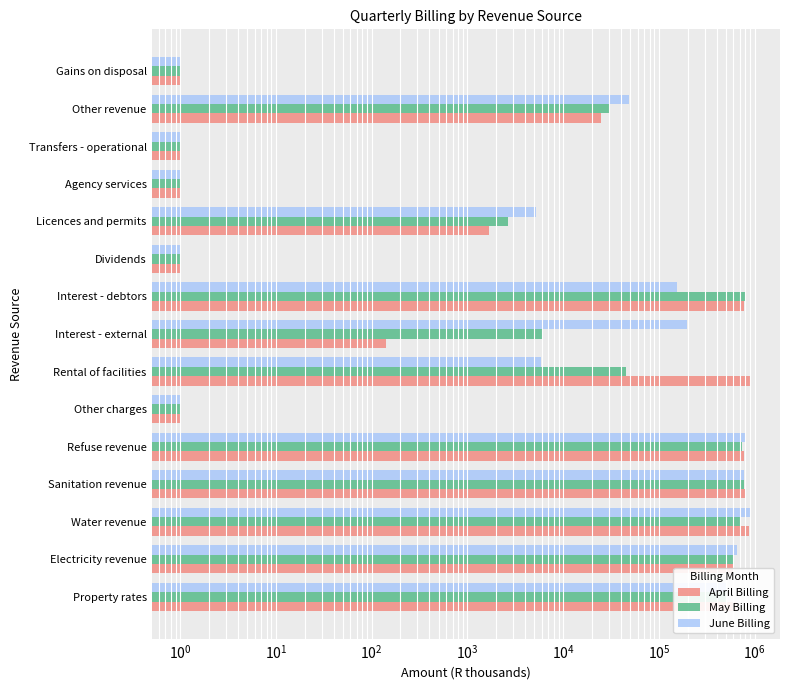

What is the value of the April Billing bar at the 9th from the left?

766052.0